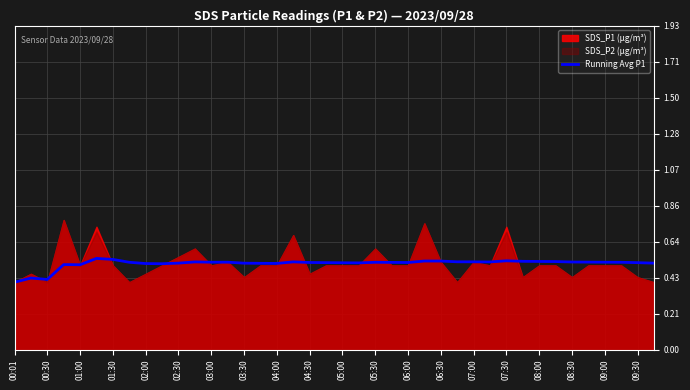

Is it true that Running Avg P1 equals 0.8 at 05:30?

False